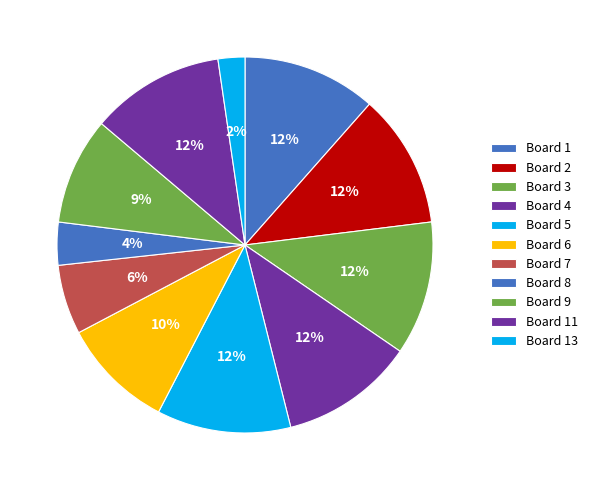

Which category has the biggest portion of the pie?

Board 1